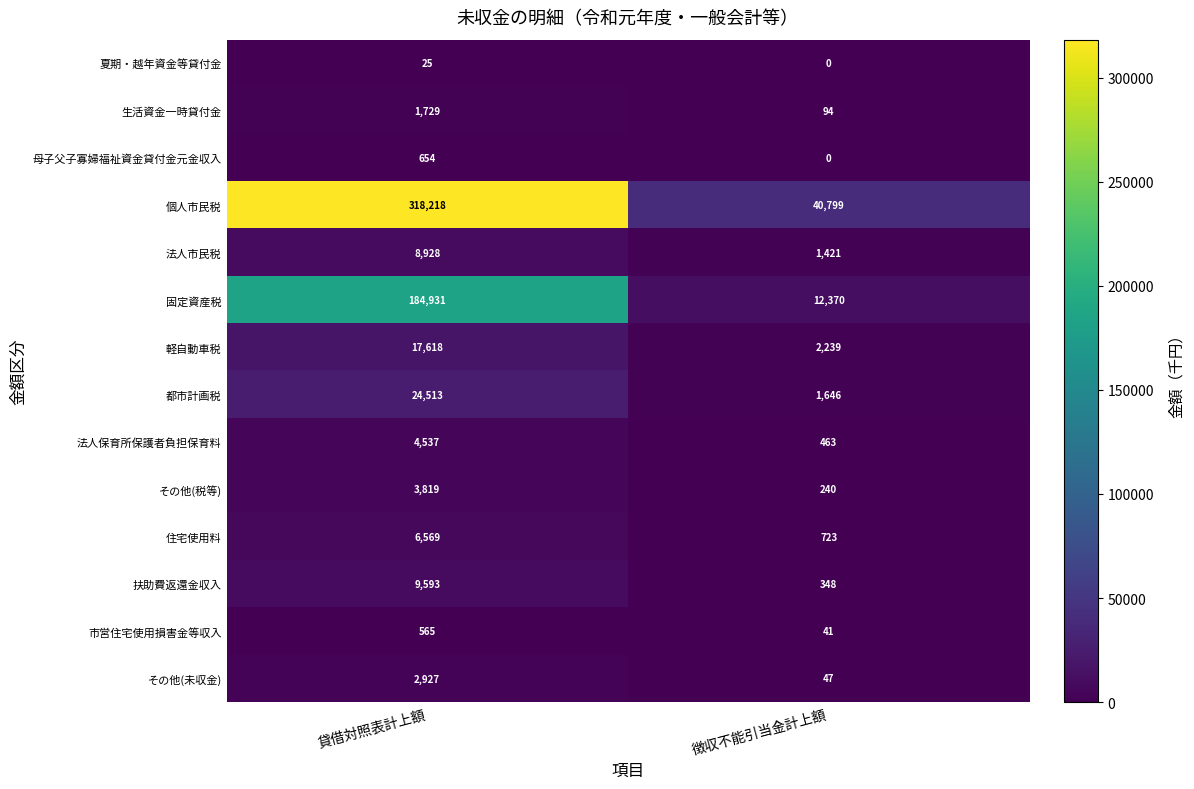

Between 貸借対照表計上額 and 徴収不能引当金計上額, which series saw the biggest shift?

個人市民税